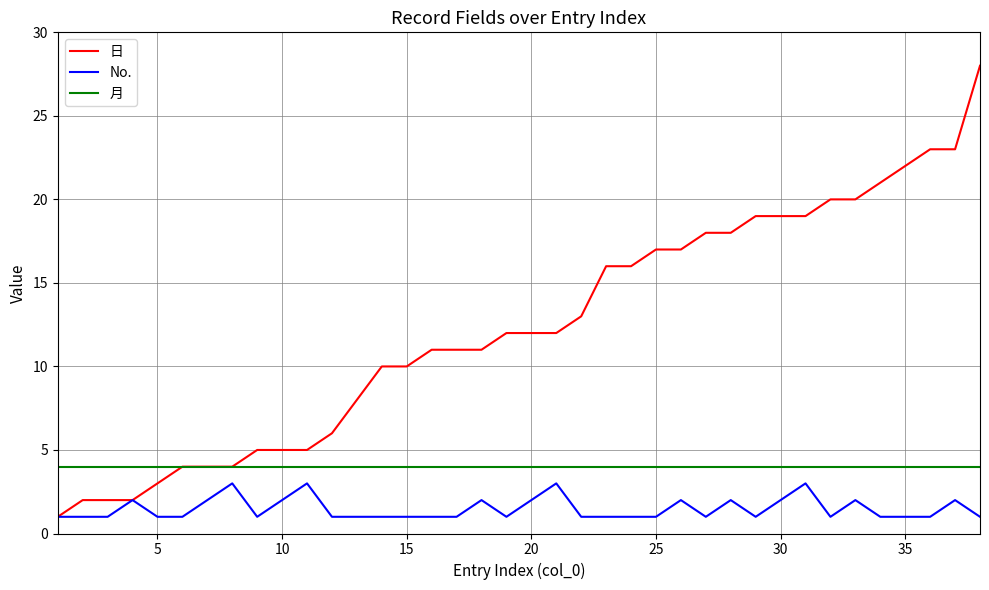

True or false: No. and 月 cross at least once.

False